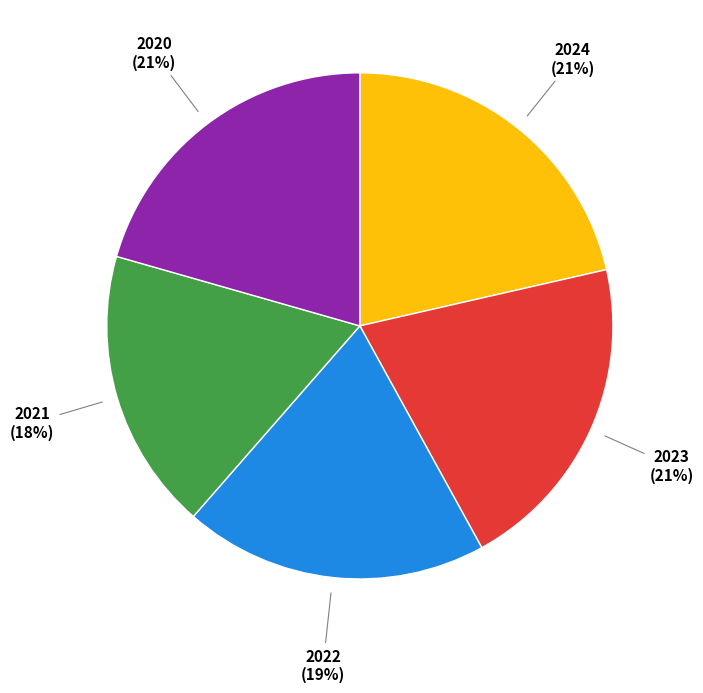

How many segments does this pie chart have?

5